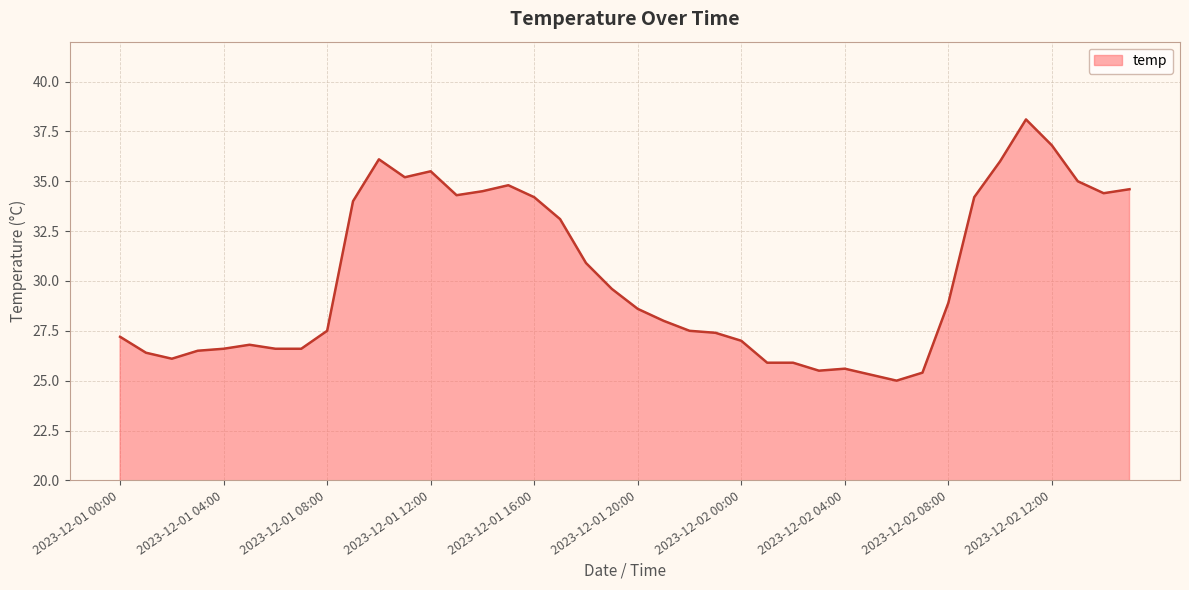

What is the difference between the maximum and minimum values?

13.1